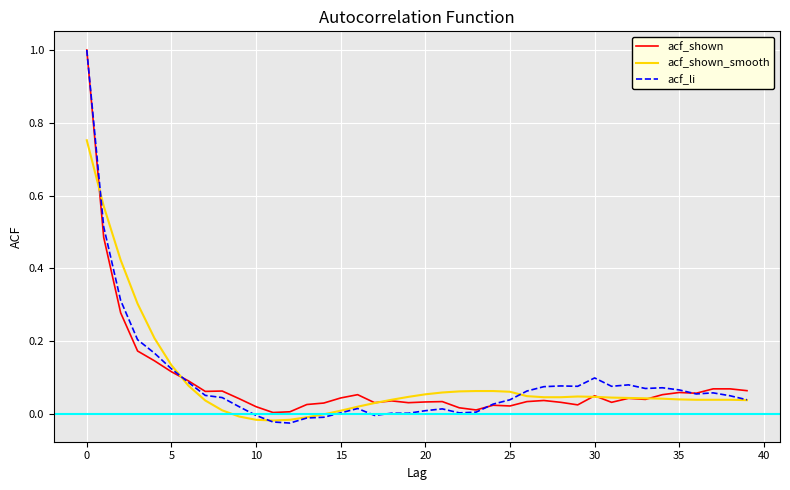

Which series has the largest range (max minus min)?

acf_li